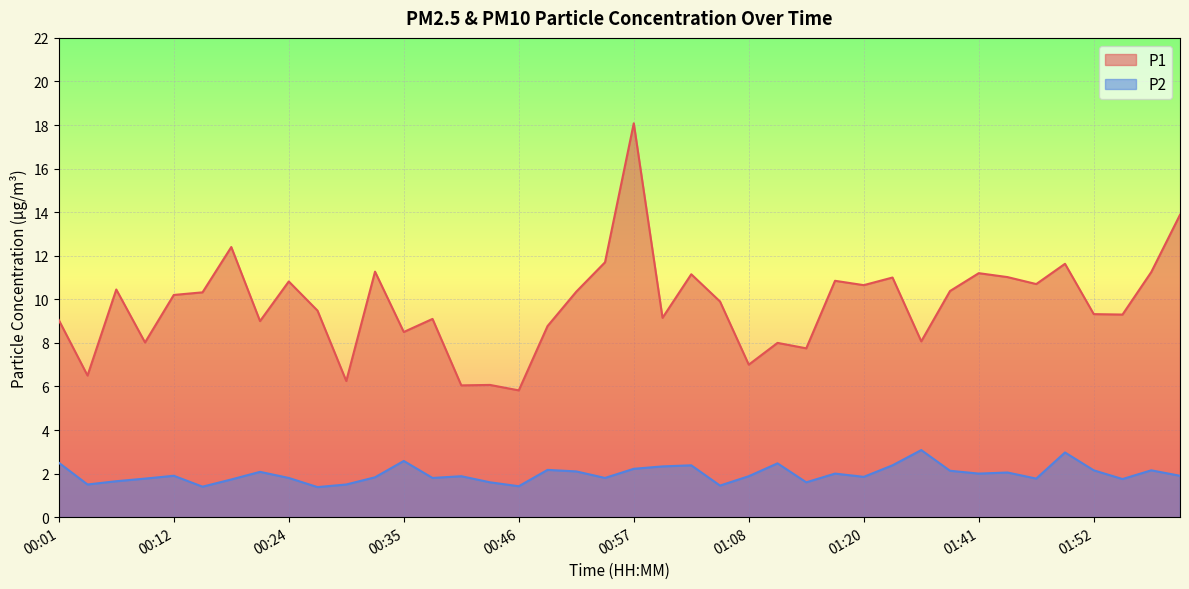

Is the value of P2 at 01:36 greater than the value of P1 at 01:14?

No